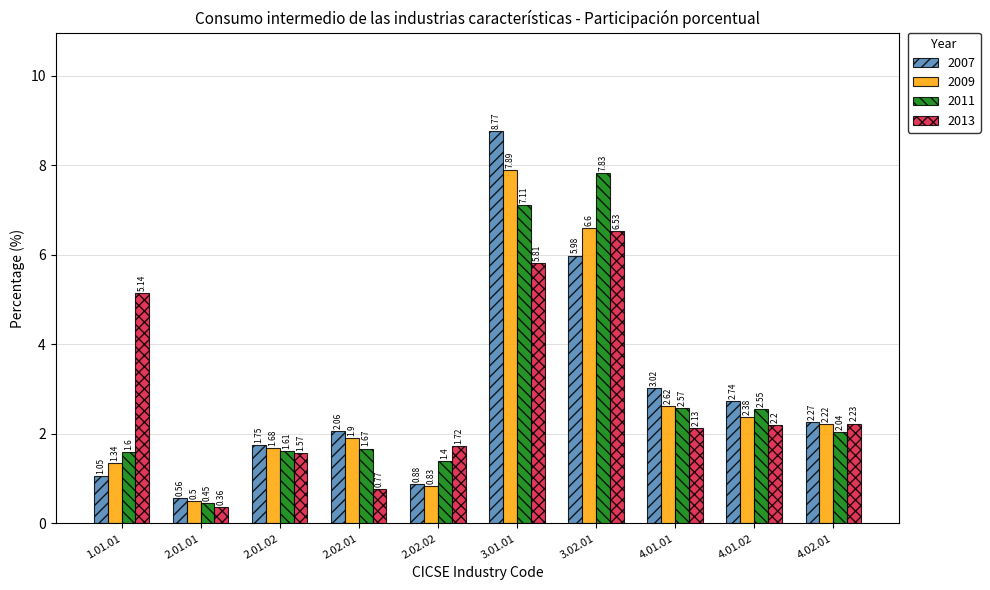

The 2007 series shows 6.0 at 3.02.01. True or false?

True